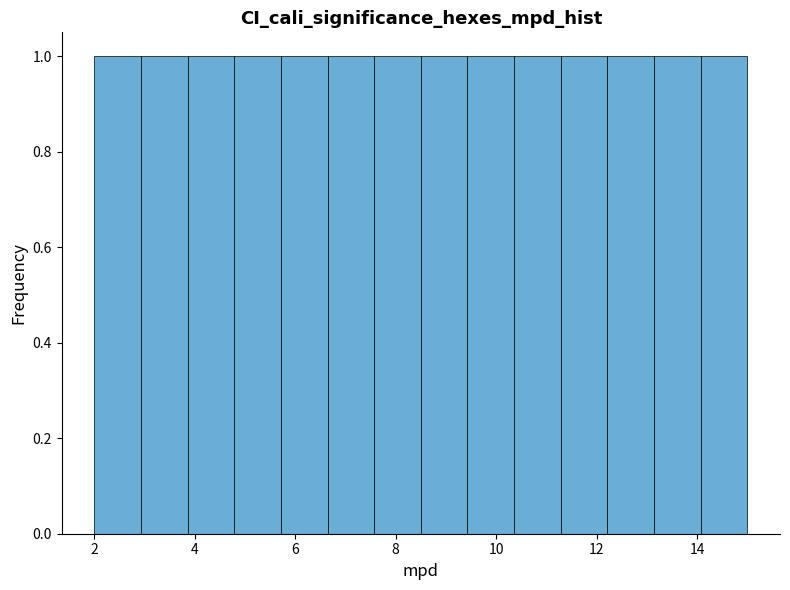

Reading left to right, list every bar in this chart as the range it spans on the x-axis followed by its height. Neither the bar edges nor the heights are printed on the chart, so give them approximately, as read against the axes.

2.0 to 3.0: 1
3.0 to 3.8: 1
3.8 to 4.8: 1
4.8 to 5.8: 1
5.8 to 6.6: 1
6.6 to 7.6: 1
7.6 to 8.6: 1
8.6 to 9.4: 1
9.4 to 10.4: 1
10.4 to 11.2: 1
11.2 to 12.2: 1
12.2 to 13.2: 1
13.2 to 14.0: 1
14.0 to 15.0: 1